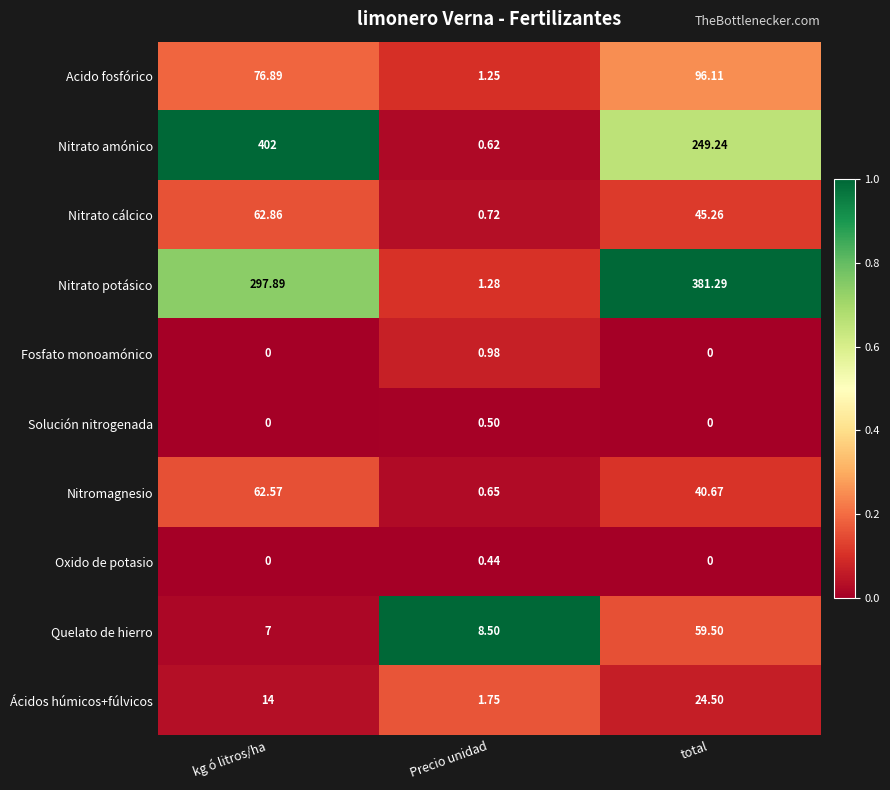

What is the greatest value displayed?

402.0